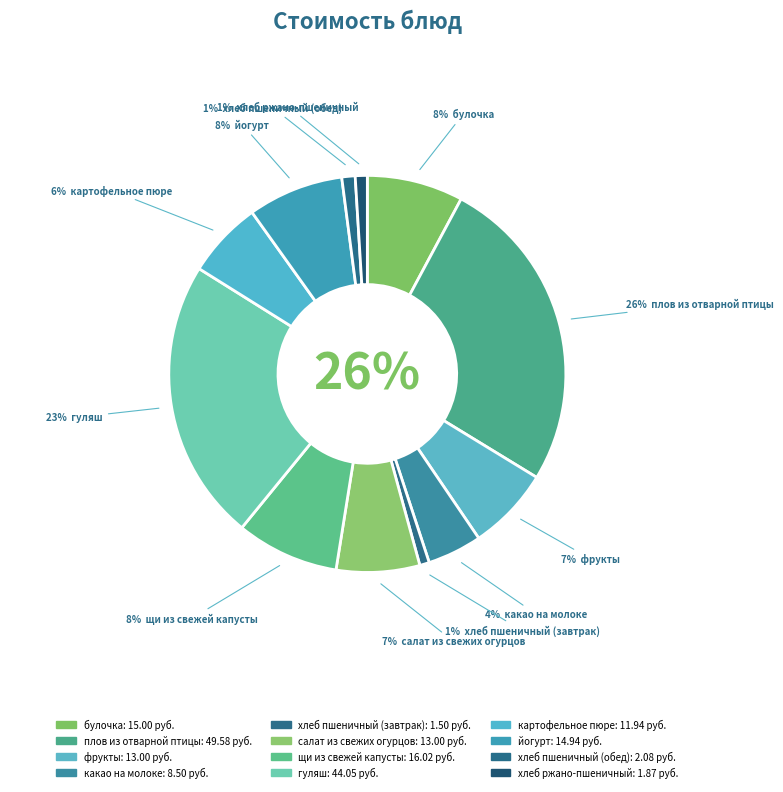

To the nearest percent, what percentage of the pie is щи из свежей капусты?

8%